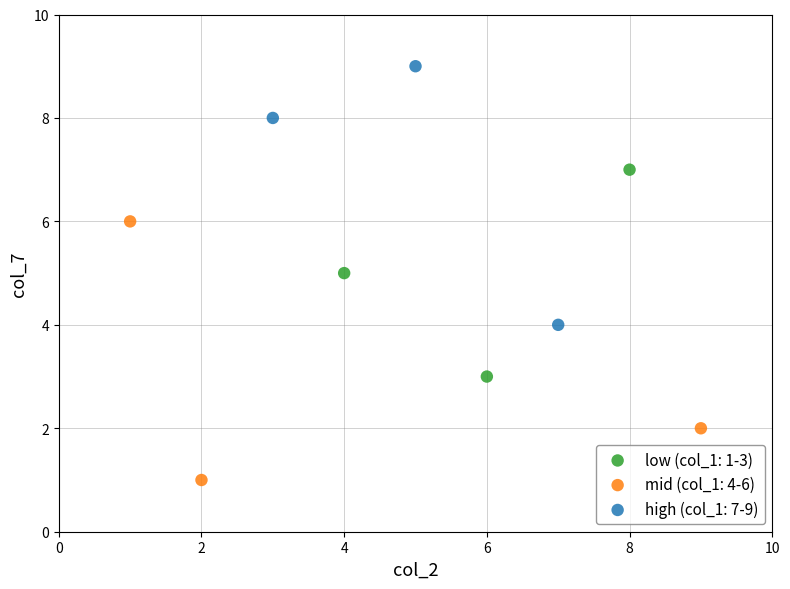

Which series reaches the maximum Y coordinate?

high (col_1: 7-9)